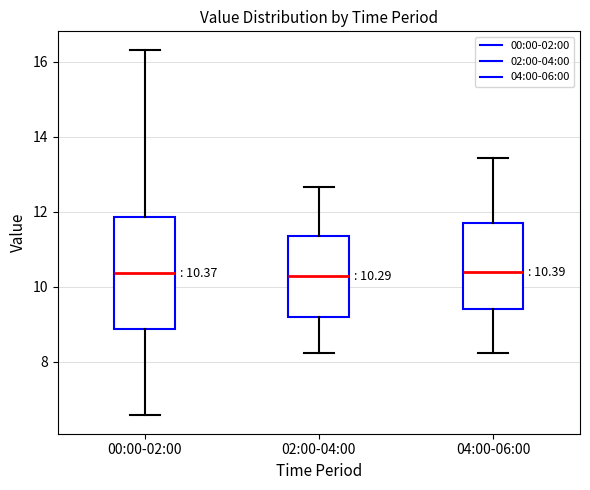

Comparing the boxes themselves (not the whiskers), which one is the tallest?

00:00-02:00